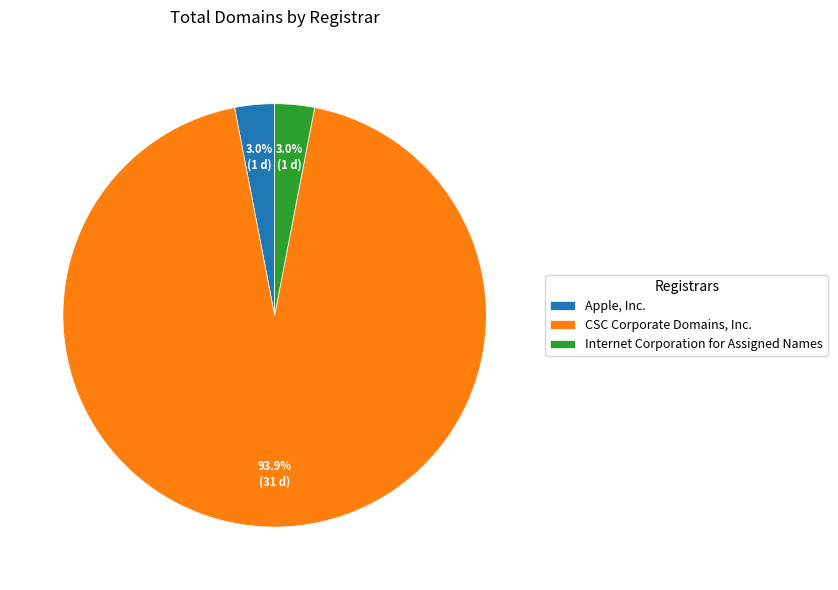

What percentage is the Apple, Inc. slice, to the nearest percent?

3%